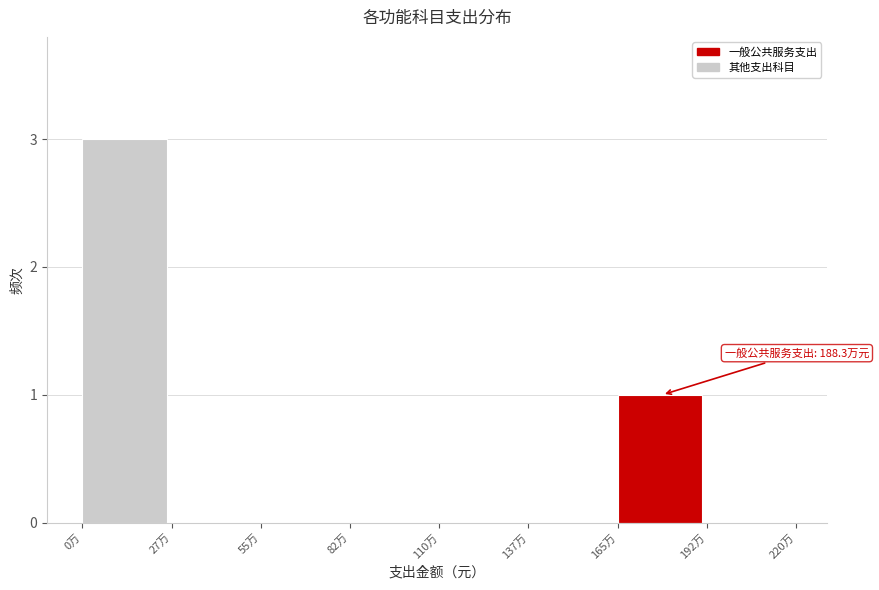

Reading left to right, list all the values displayed in this chart.

0万=3	27万=0	55万=0	82万=0	110万=0	137万=0	165万=1	192万=0